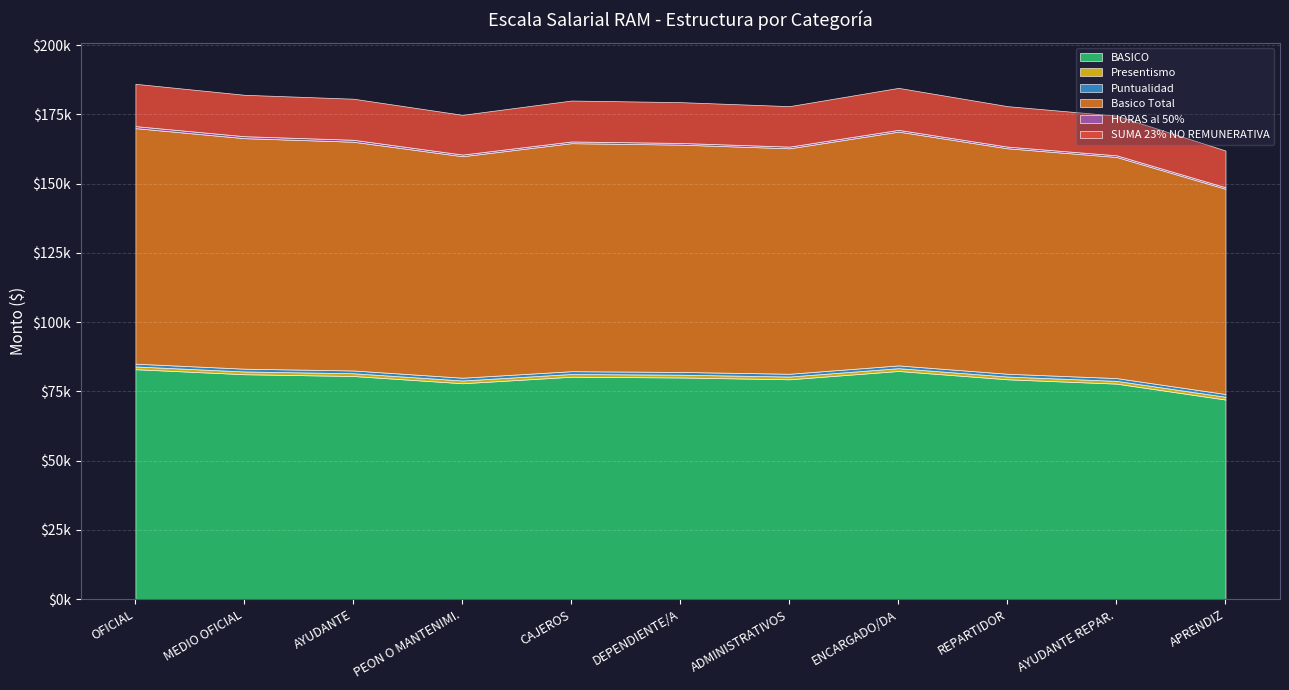

Which has a higher value, APRENDIZ or ENCARGADO/DA?

ENCARGADO/DA